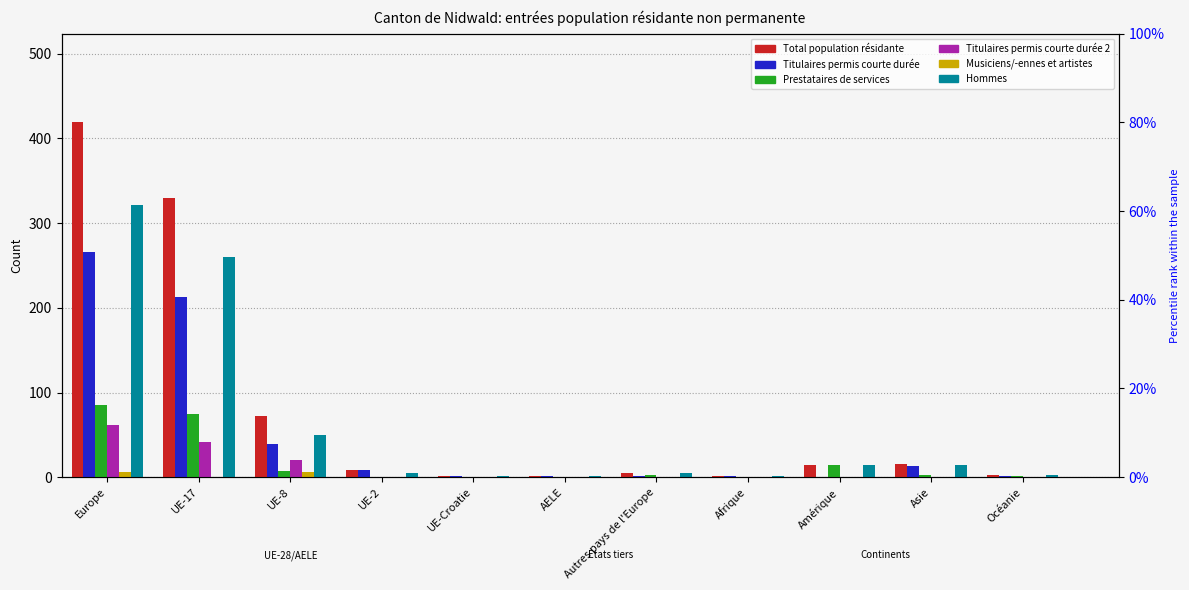

What is the spread (max minus min) of values at UE-17?

330